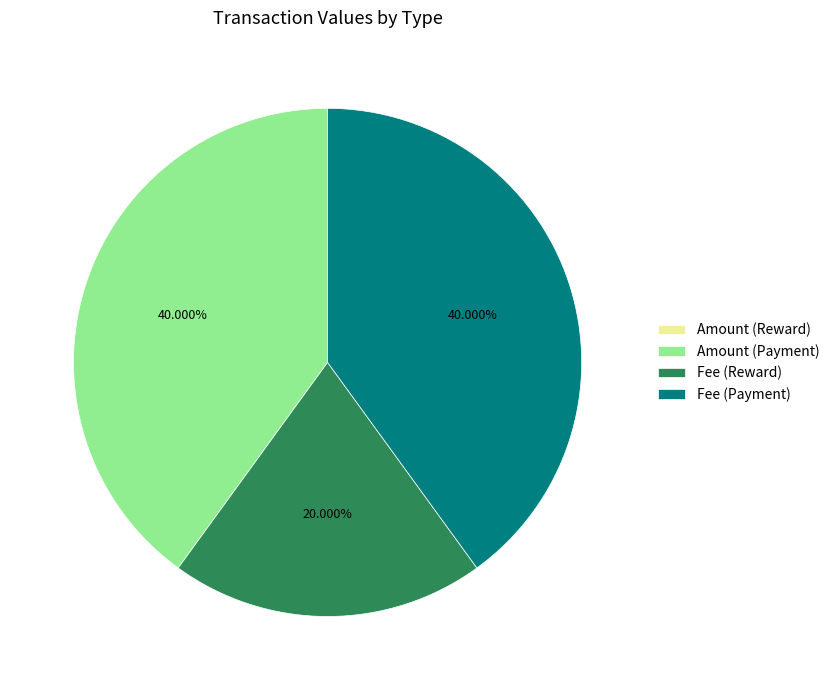

Is there a majority slice in this chart?

No